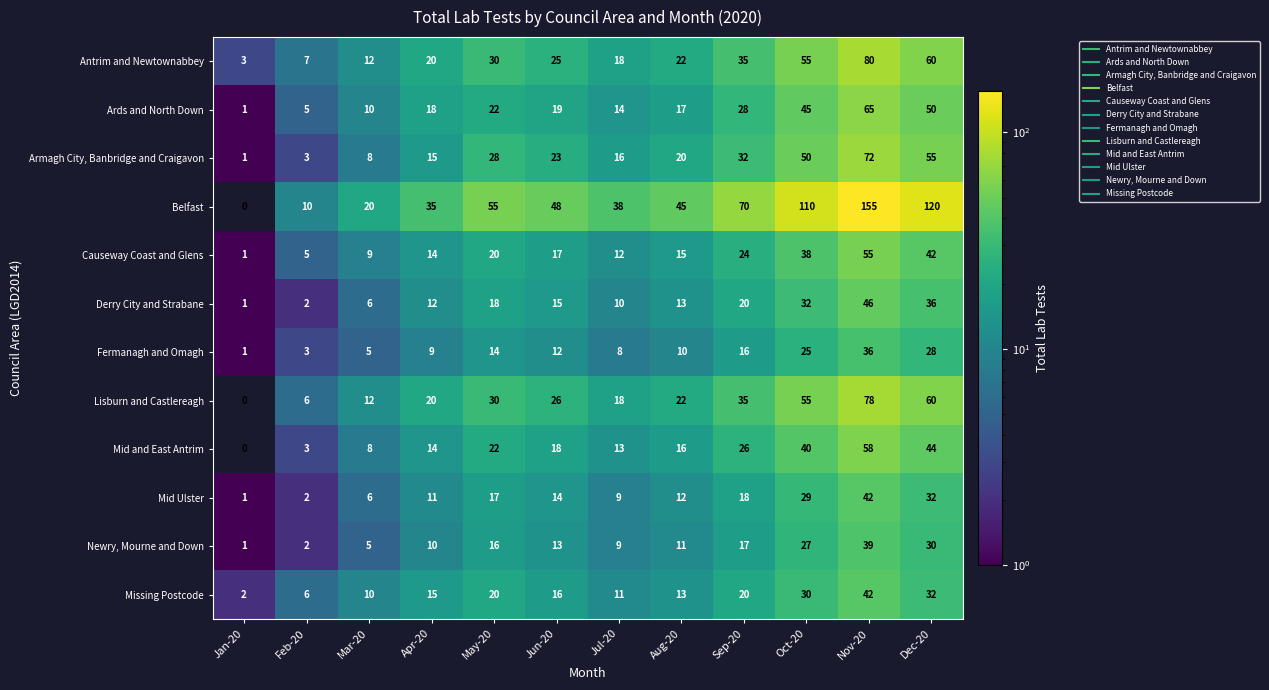

Which series has the largest total across all categories?

Belfast